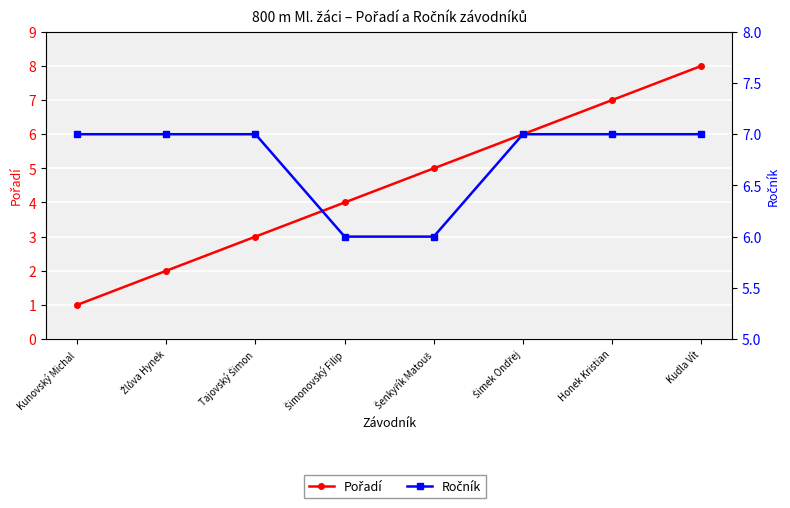

The value of Pořadí at Tajovský Šimon is 3. True or false?

True